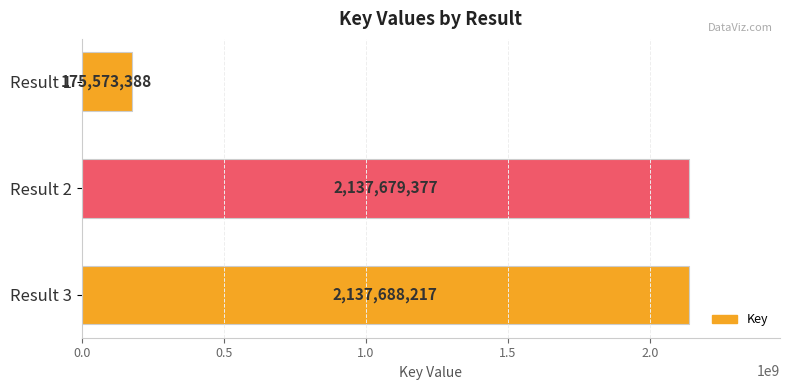

The value at Result 2 is 3071363931. True or false?

False